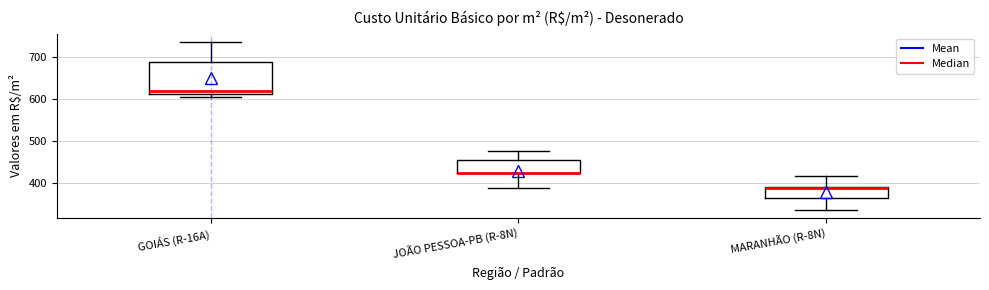

Where is the lower edge of the box for MARANHÃO (R-8N) on the y-axis? The values are not printed on the chart, so give them approximately, as read against the axis.

360